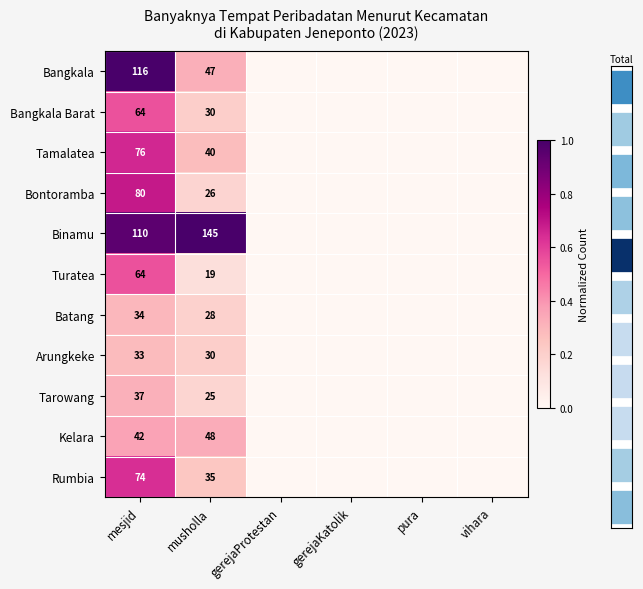

True or false: Binamu has a value of 110 at mesjid.

True